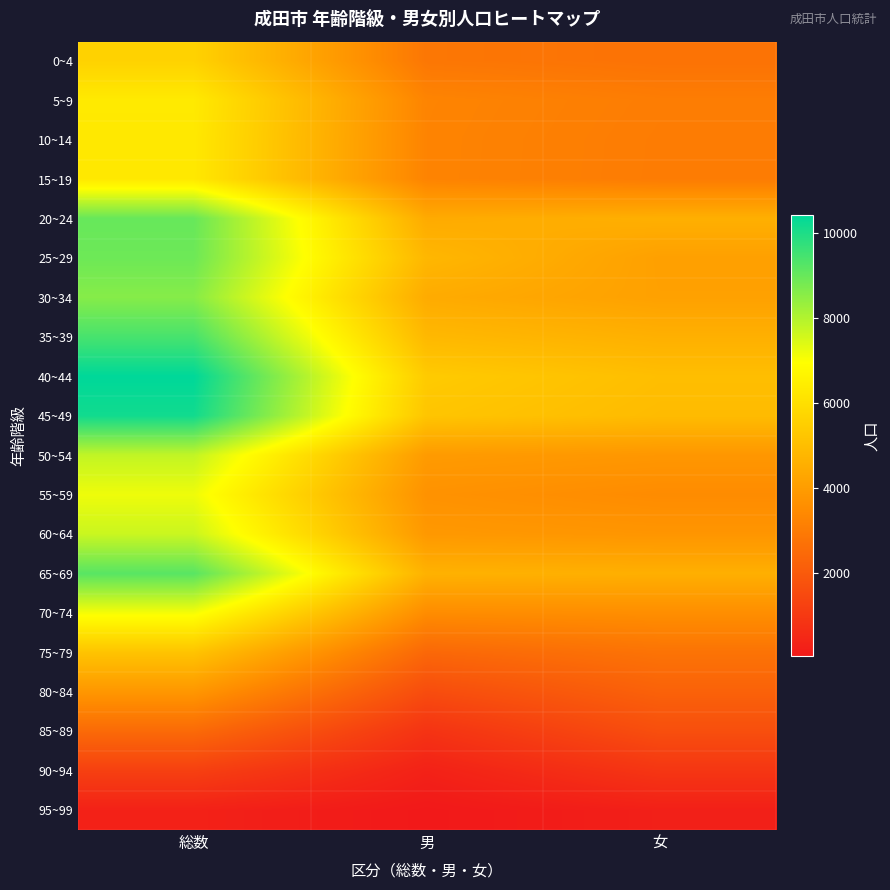

Reading left to right, list all the values displayed in this chart.

0~4: 総数=5614	男=2871	女=2743
5~9: 総数=6332	男=3275	女=3057
10~14: 総数=6287	男=3258	女=3029
15~19: 総数=6279	男=3256	女=3023
20~24: 総数=8996	男=4425	女=4571
25~29: 総数=8912	男=4798	女=4114
30~34: 総数=8577	男=4440	女=4137
35~39: 総数=9418	男=4835	女=4583
40~44: 総数=10402	男=5384	女=5018
45~49: 総数=10156	男=5225	女=4931
50~54: 総数=7781	男=3950	女=3831
55~59: 総数=7174	男=3684	女=3490
60~64: 総数=7667	男=3881	女=3786
65~69: 総数=9195	男=4637	女=4558
70~74: 総数=7084	男=3513	女=3571
75~79: 総数=5179	男=2420	女=2759
80~84: 総数=3828	男=1589	女=2239
85~89: 総数=2486	男=828	女=1658
90~94: 総数=1225	男=309	女=916
95~99: 総数=307	男=49	女=258